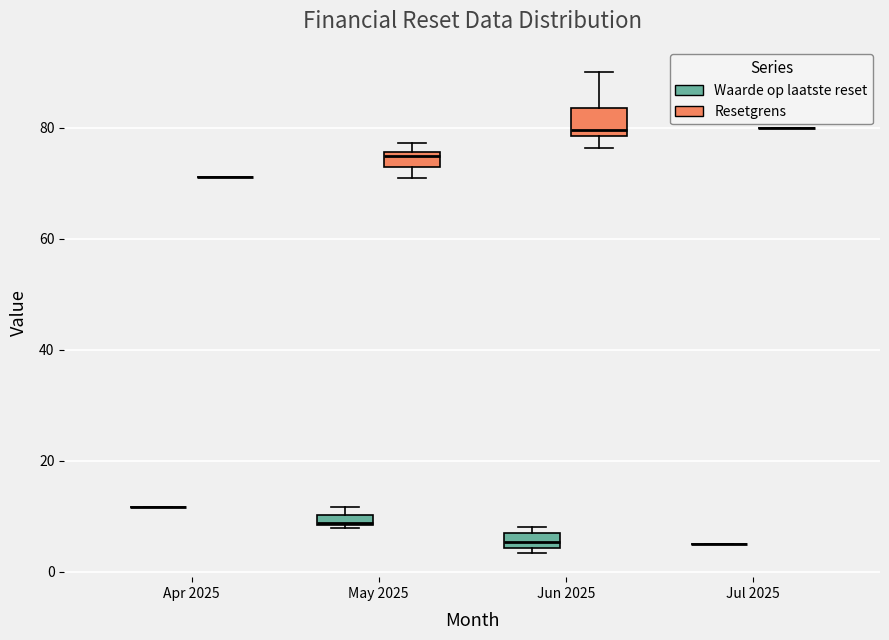

Where is the upper edge of the box for Jun 2025 (Resetgrens) on the y-axis? The values are not printed on the chart, so give them approximately, as read against the axis.

84